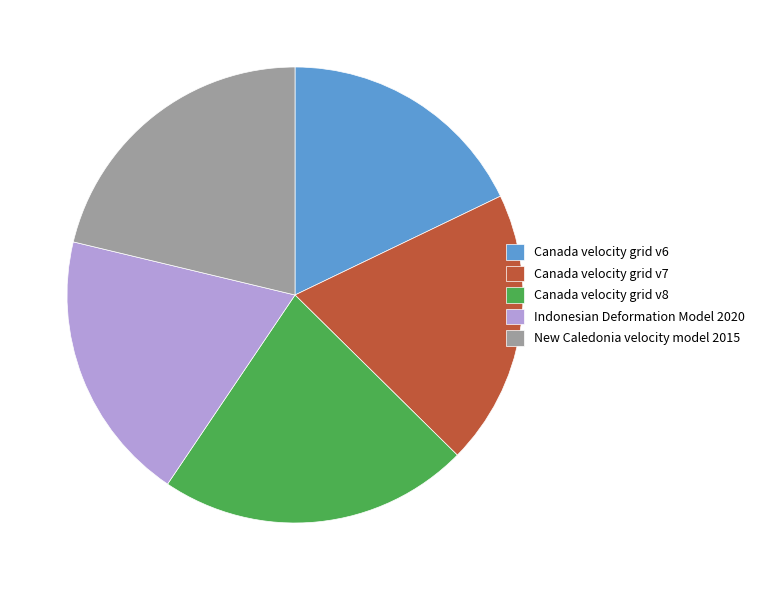

How many segments does this pie chart have?

5